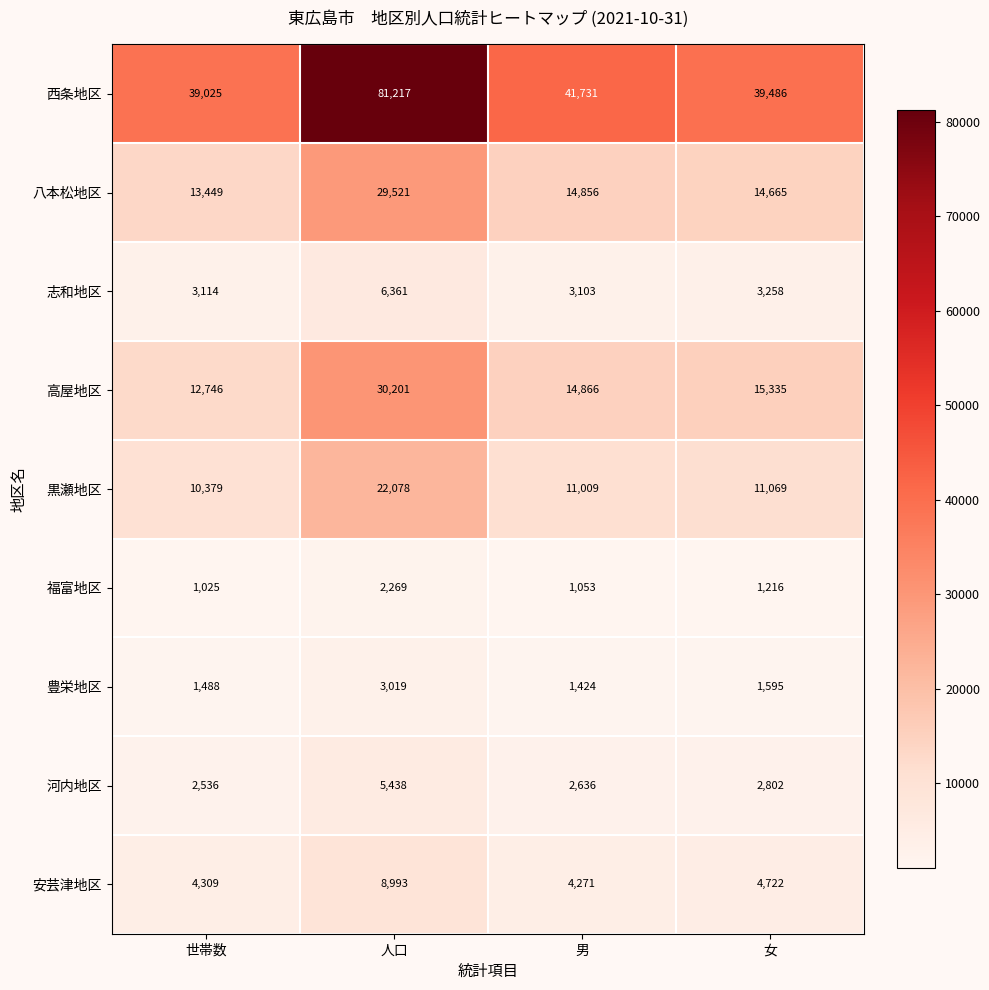

What is the minimum value shown in the chart?

1025